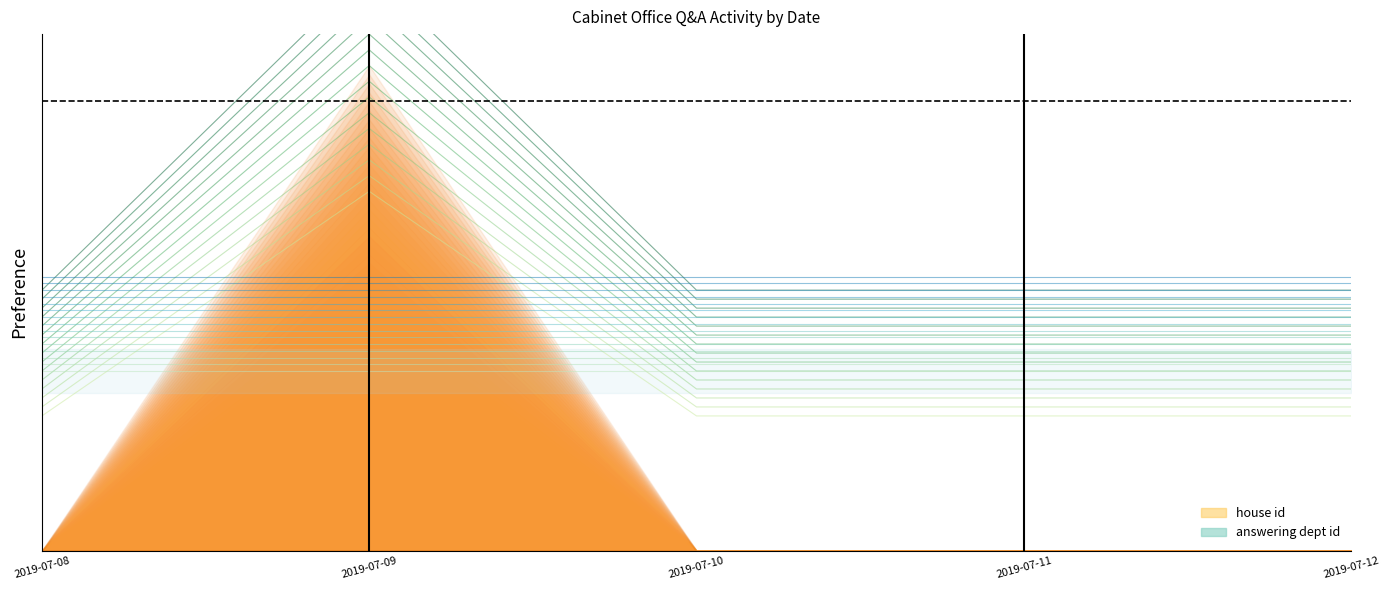

What is the total value across all series at 2019-07-10?

0.7